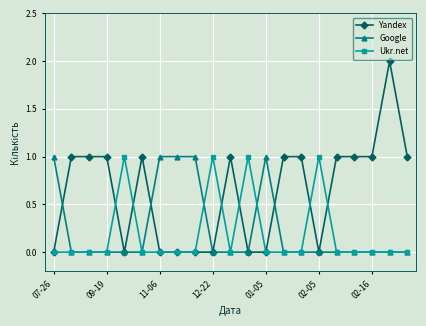

How many lines are shown in the chart?

3